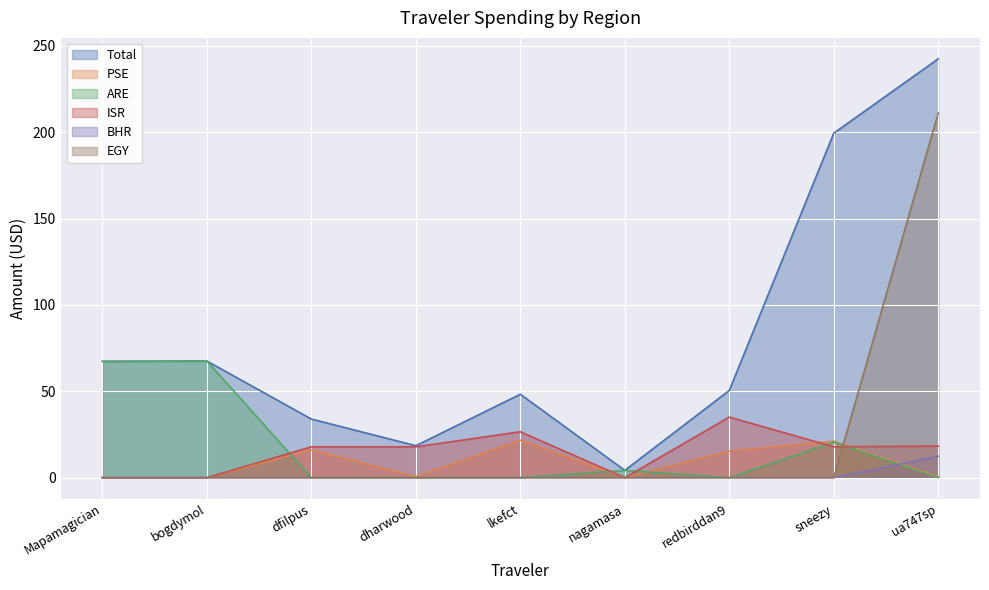

What is the average value of the PSE series?

8.4